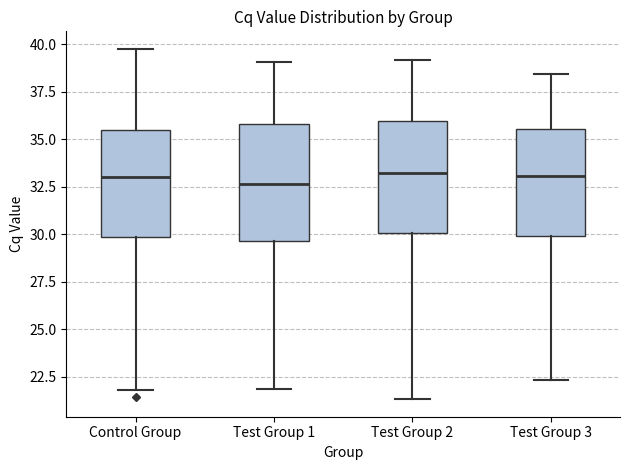

Reading left to right, read every box against the y-axis: the position of its median line, the range the box covers, and the ends of its whiskers. The values are not printed on the chart, so give them approximately, as read against the axis.

Control Group: median 33.0, box 30.0 to 35.5, whiskers 22.0 to 40.0
Test Group 1: median 32.5, box 29.5 to 36.0, whiskers 22.0 to 39.0
Test Group 2: median 33.0, box 30.0 to 36.0, whiskers 21.5 to 39.0
Test Group 3: median 33.0, box 30.0 to 35.5, whiskers 22.5 to 38.5